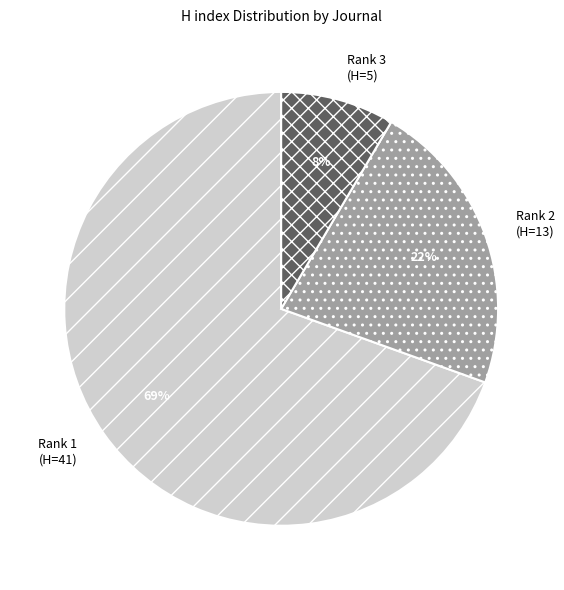

To the nearest percent, what percentage of the pie is Rank 2 (H=13)?

22%